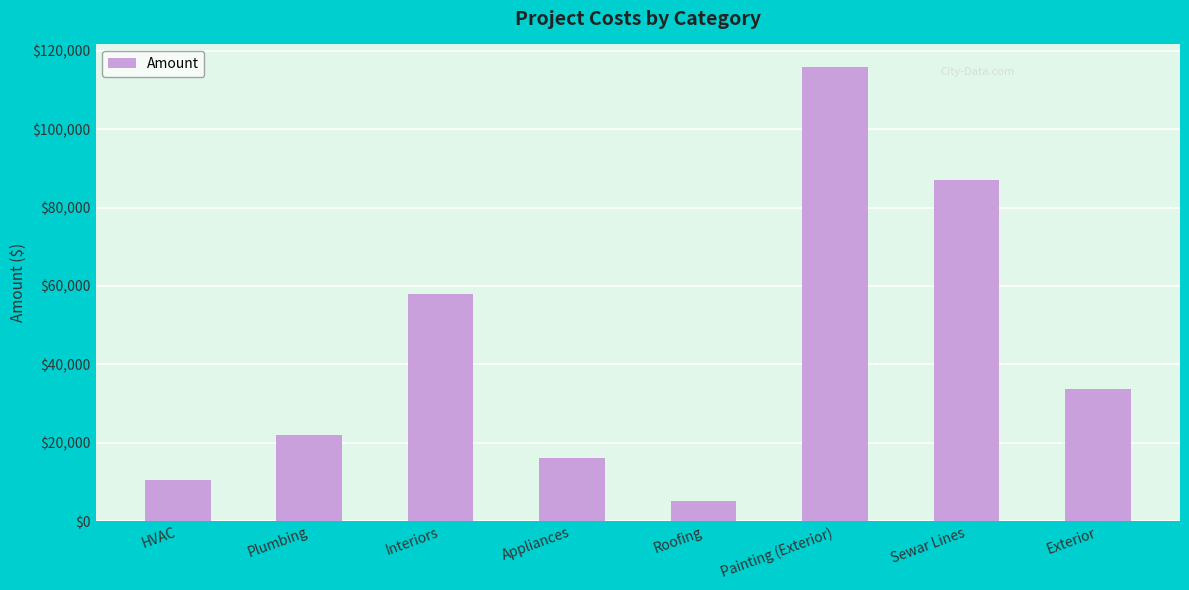

Does the chart contain stacked bars?

No